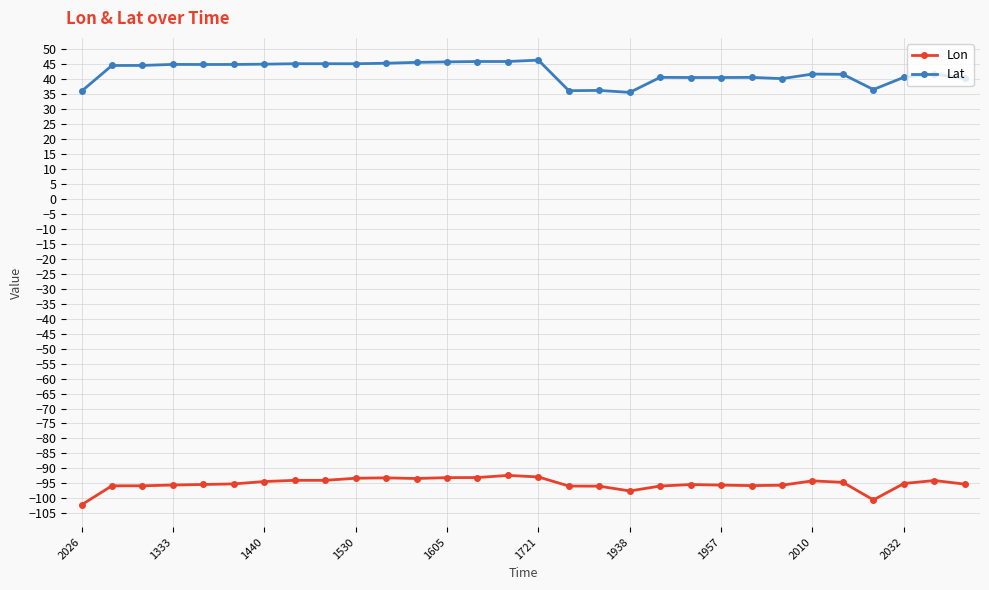

What is the minimum value for Lat?

35.5